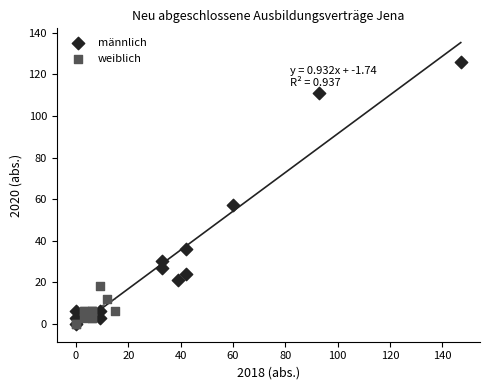

Which series reaches the maximum Y coordinate?

männlich